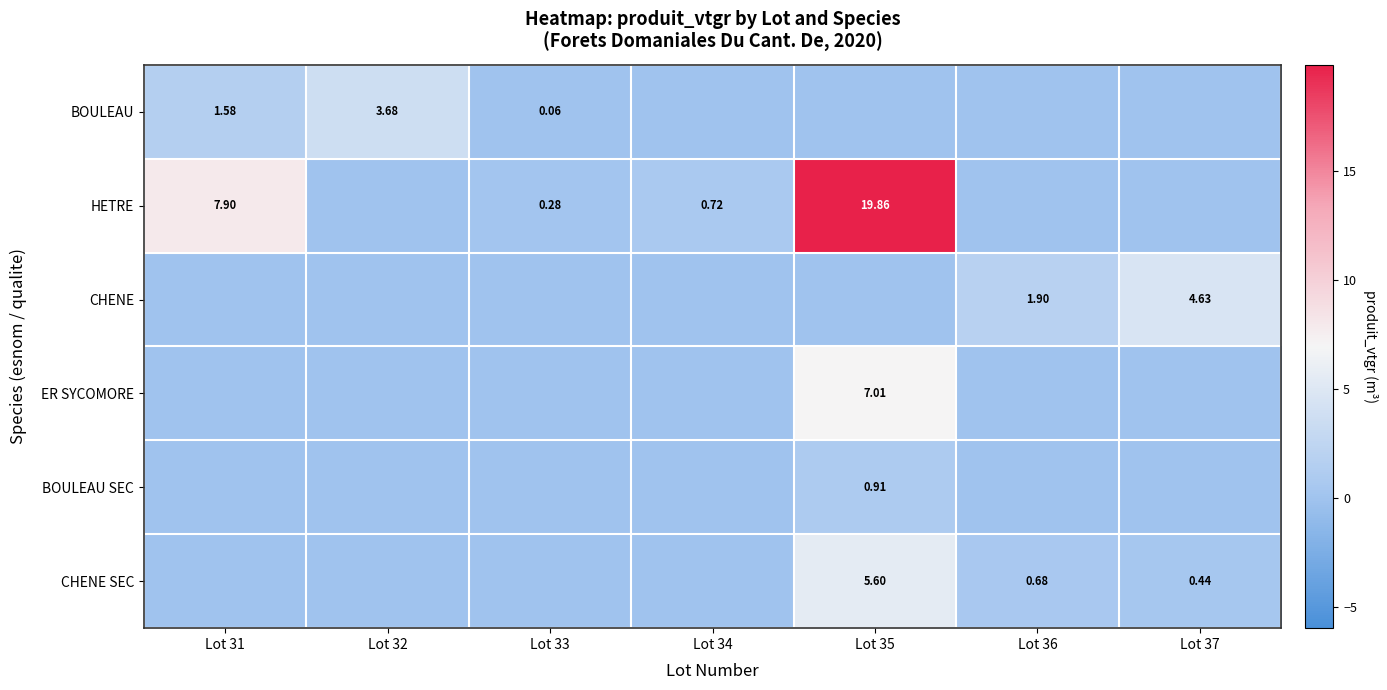

At which category is the sum across all series the highest?

Lot 35